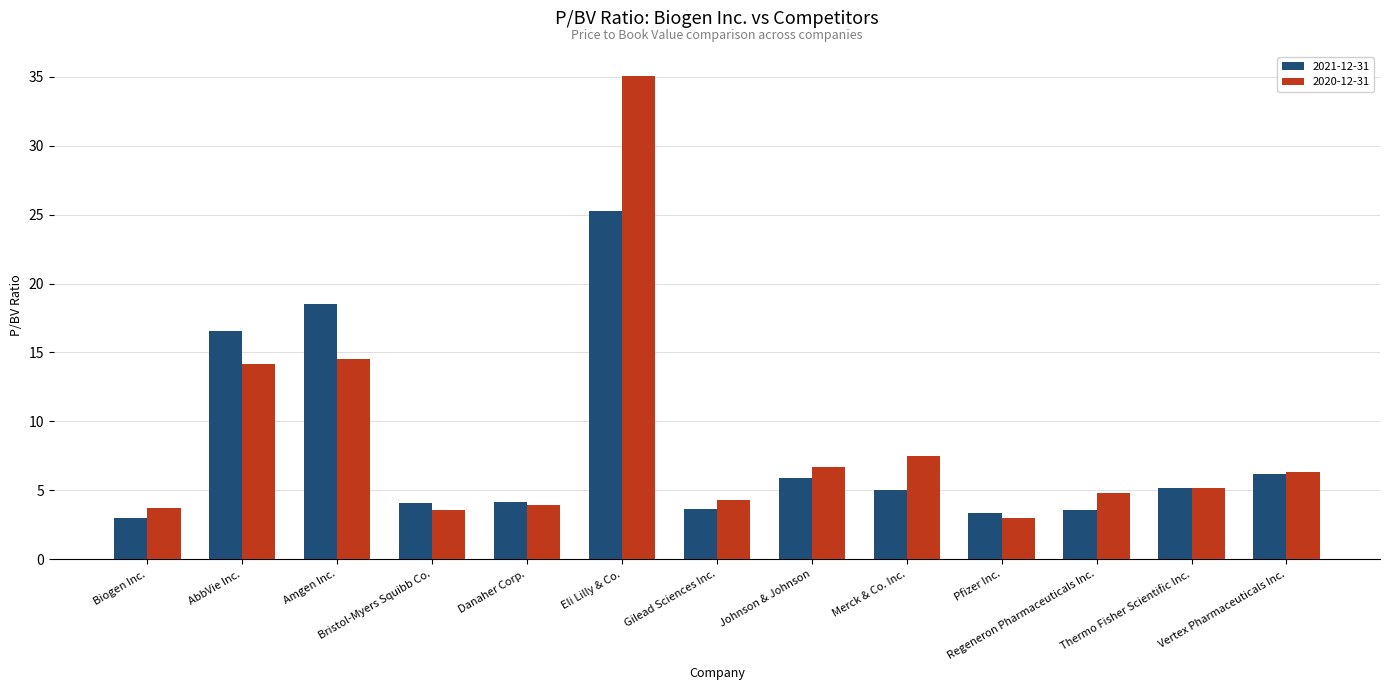

List the series in order of their peak value, lowest first.

2021-12-31, 2020-12-31